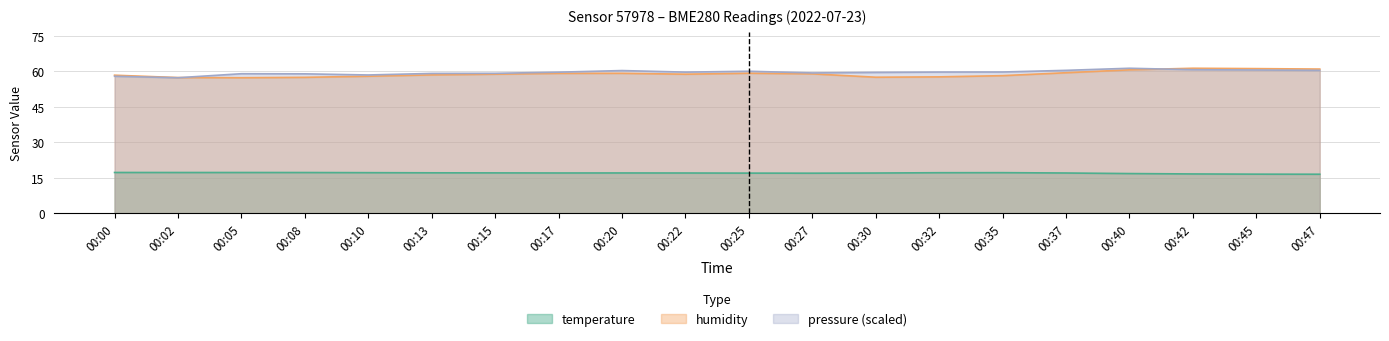

Which series has the widest spread of values?

humidity